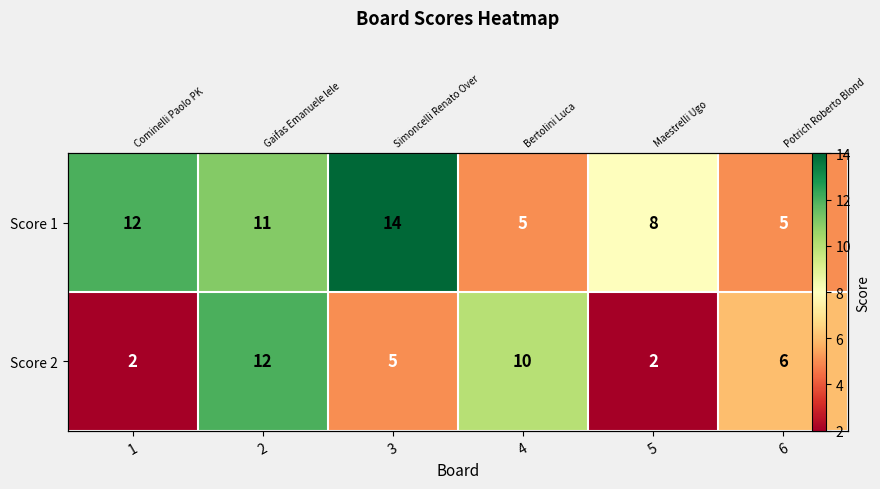

Which category has the highest value in the Score 2 series?

2